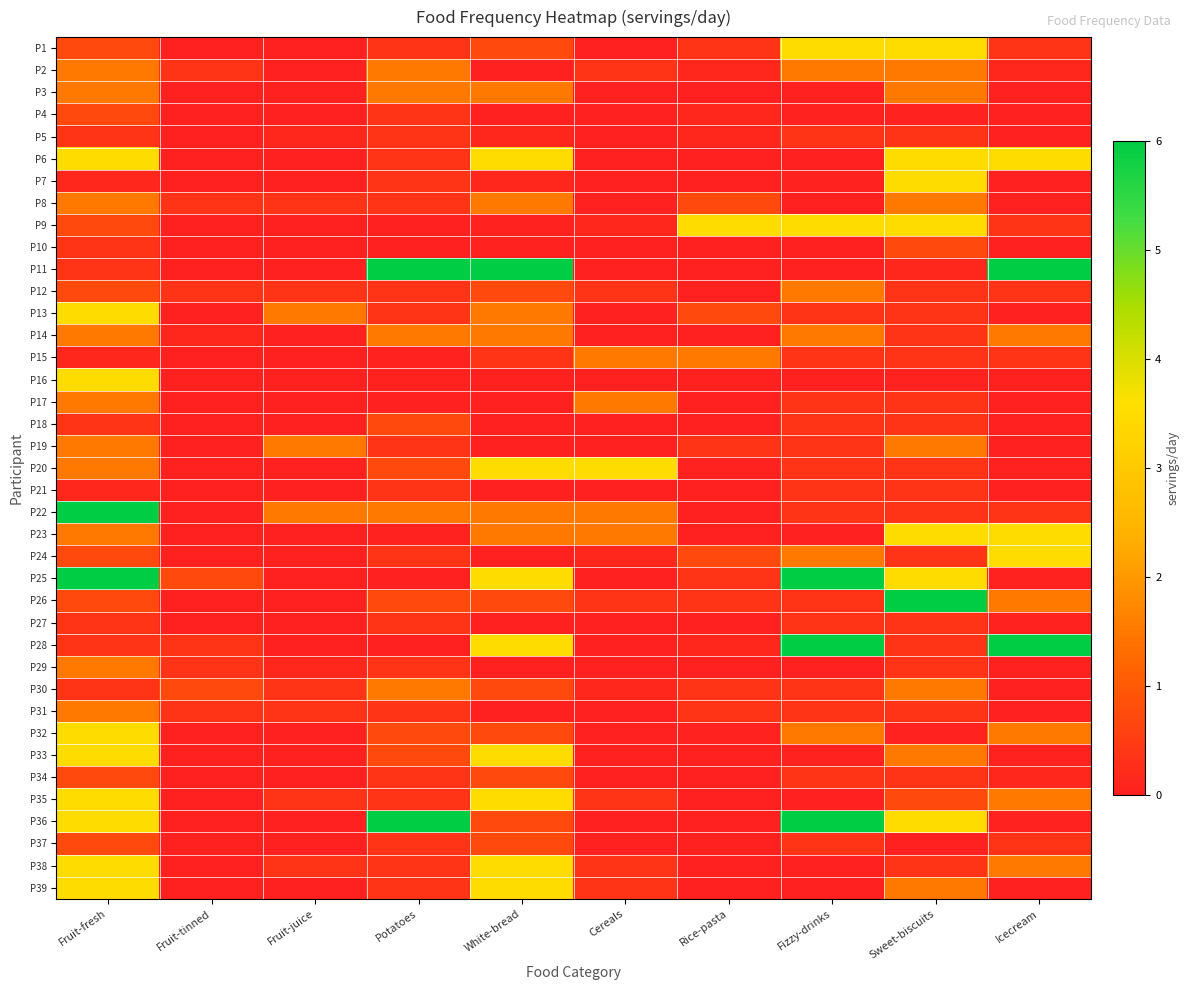

What is the spread (max minus min) of values at Fruit-juice?

1.5